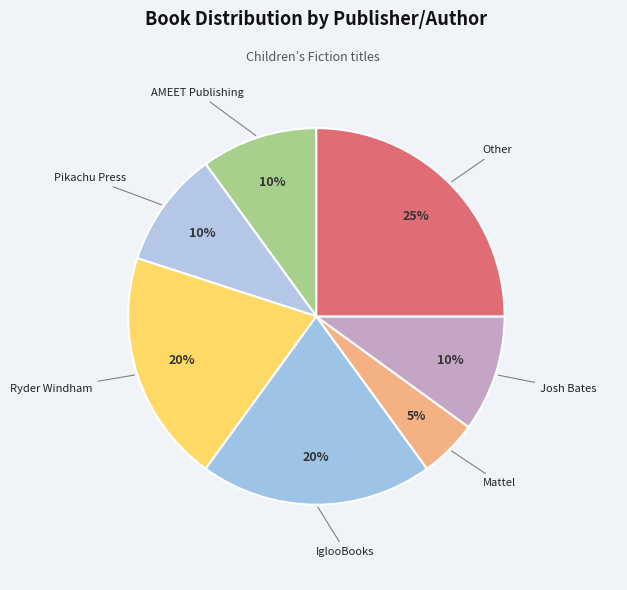

Which has a higher value, Pikachu Press or Other?

Other